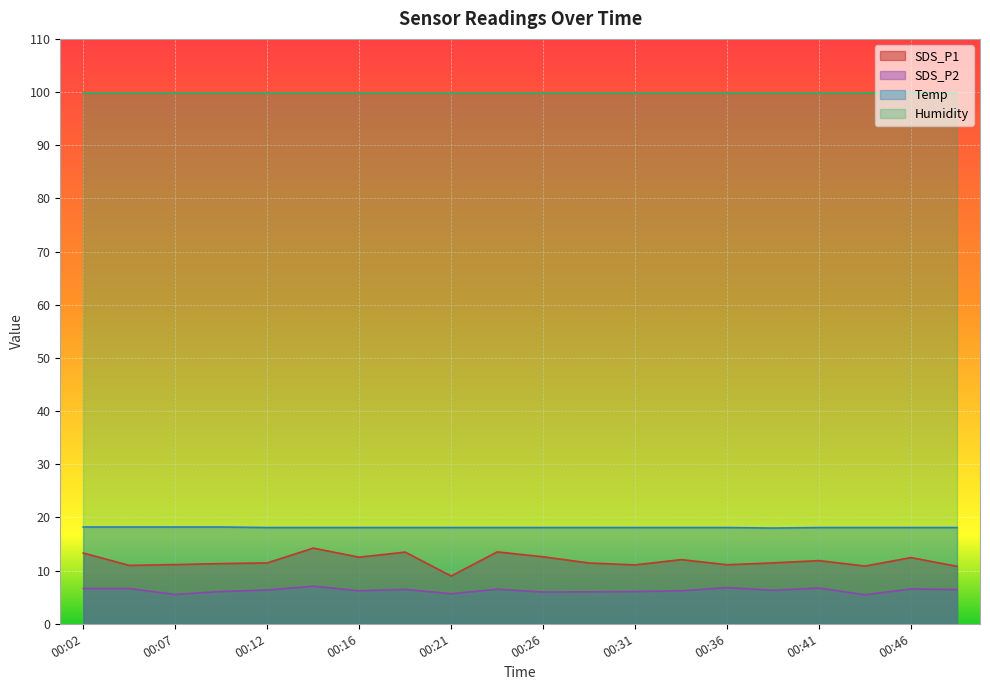

The Temp series shows 11.7 at 00:09. True or false?

False